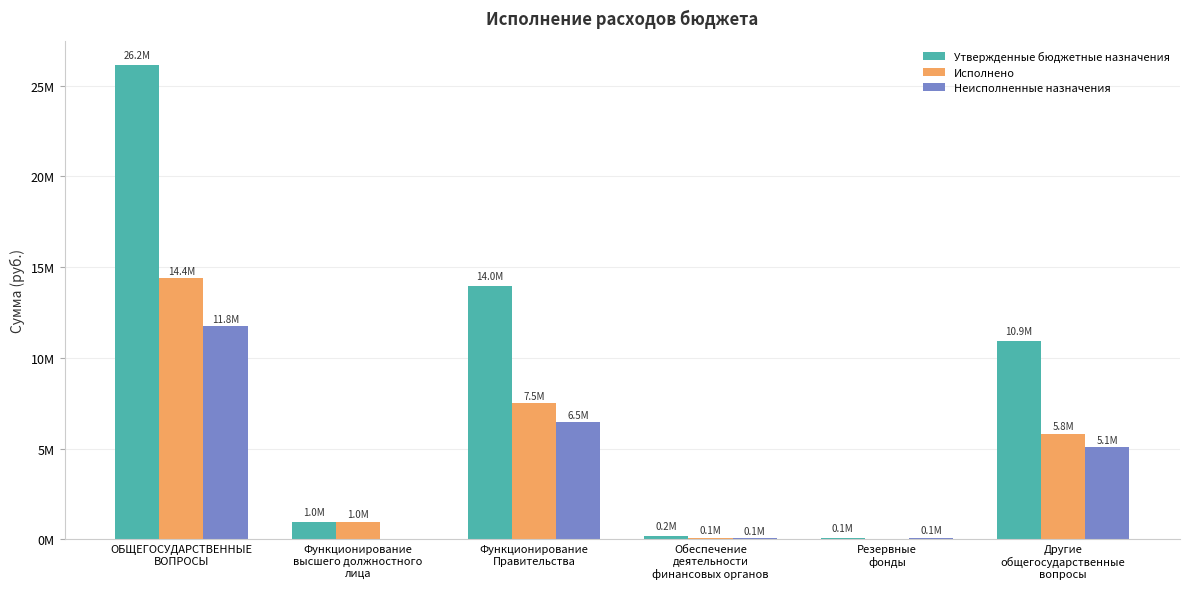

Are the bars horizontal?

No